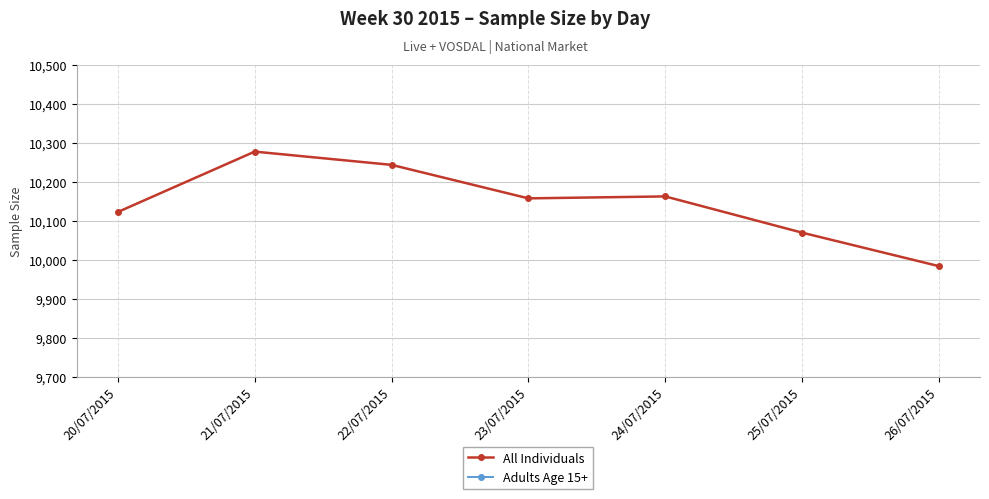

What is the difference between the maximum and second lowest values in the All Individuals series?

208